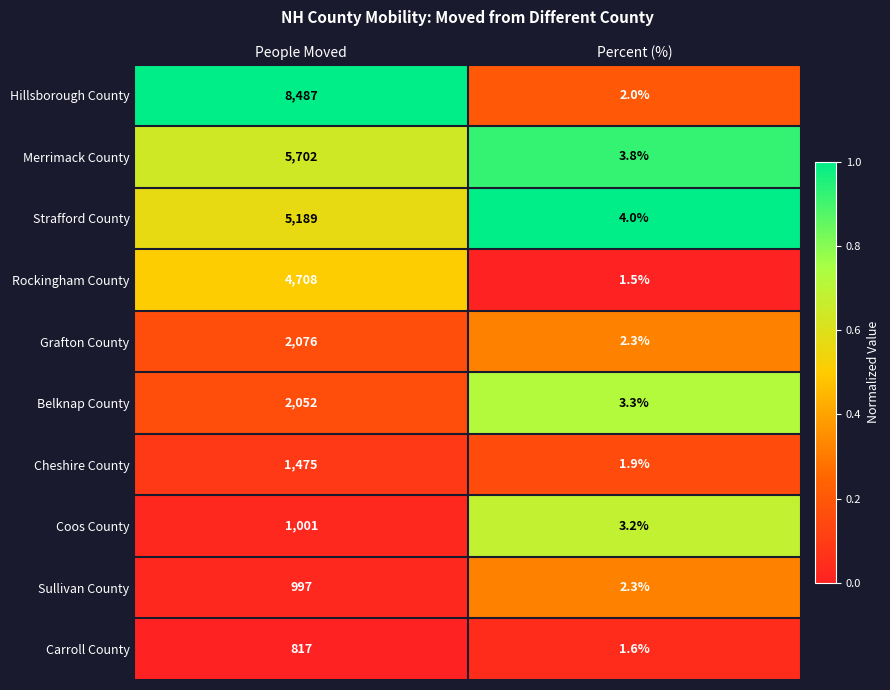

Between People Moved and Percent (%), which series saw the biggest shift?

Hillsborough County